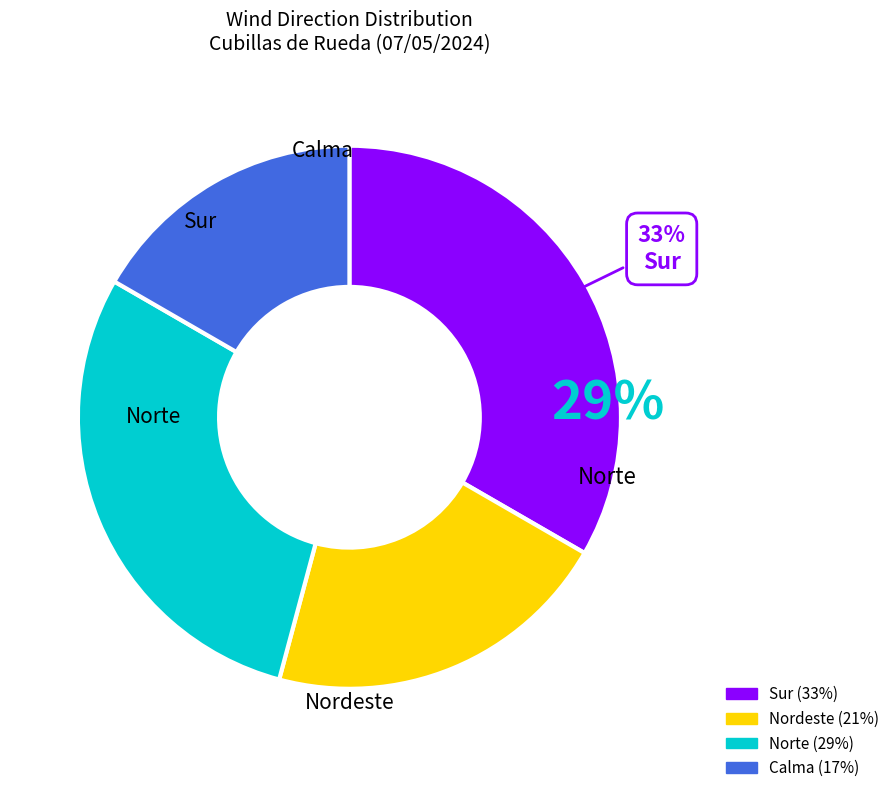

What percentage is the Norte slice, to the nearest percent?

29%